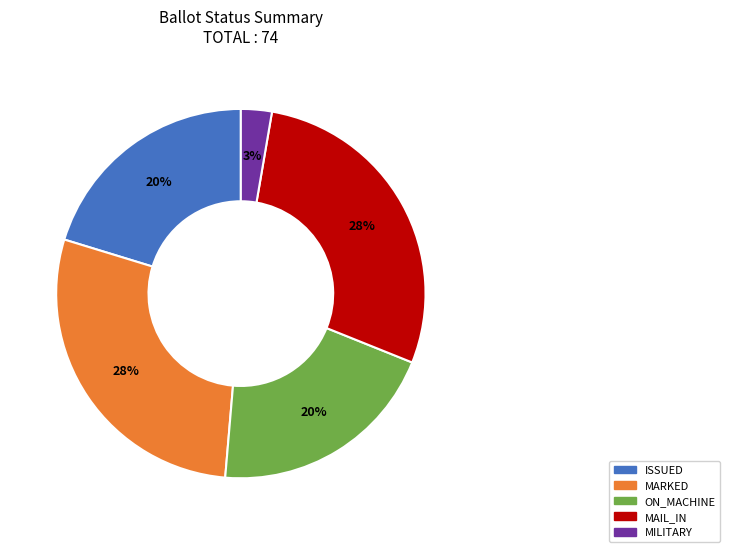

Which slice is the smallest?

MILITARY